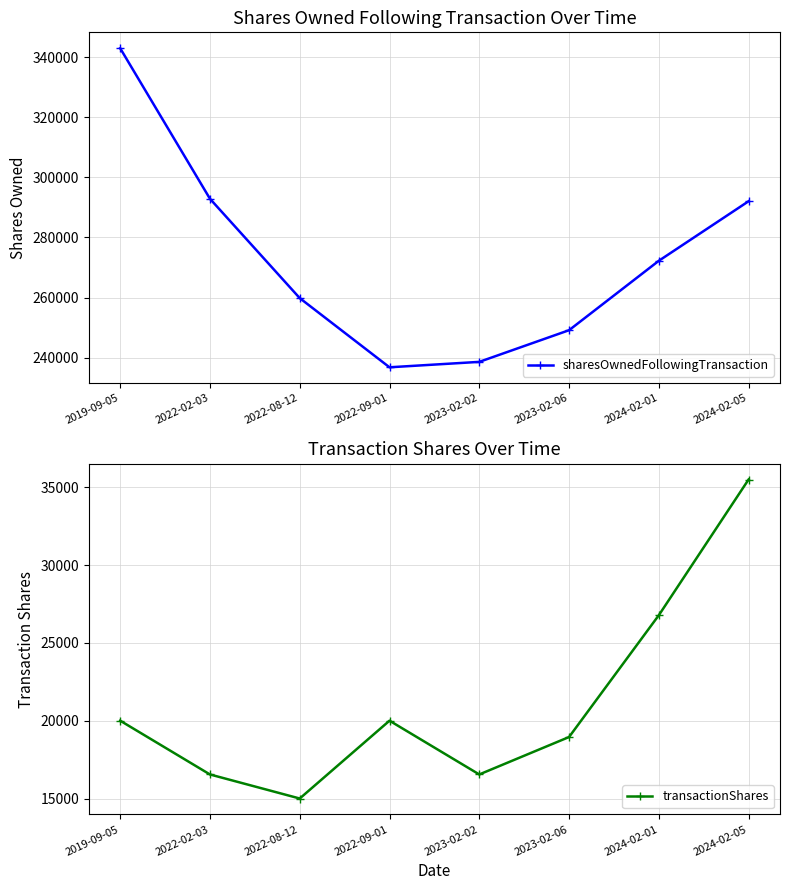

How many interior local valleys does the transactionShares series have?

2